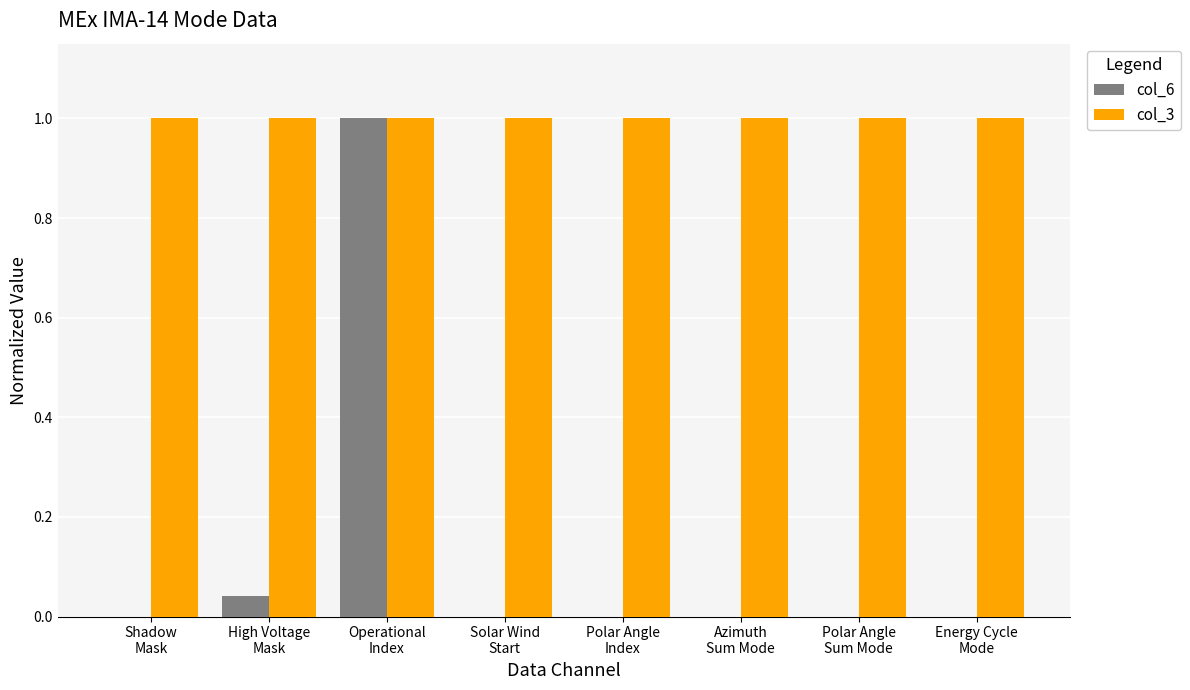

What is the greatest value displayed?

1.0